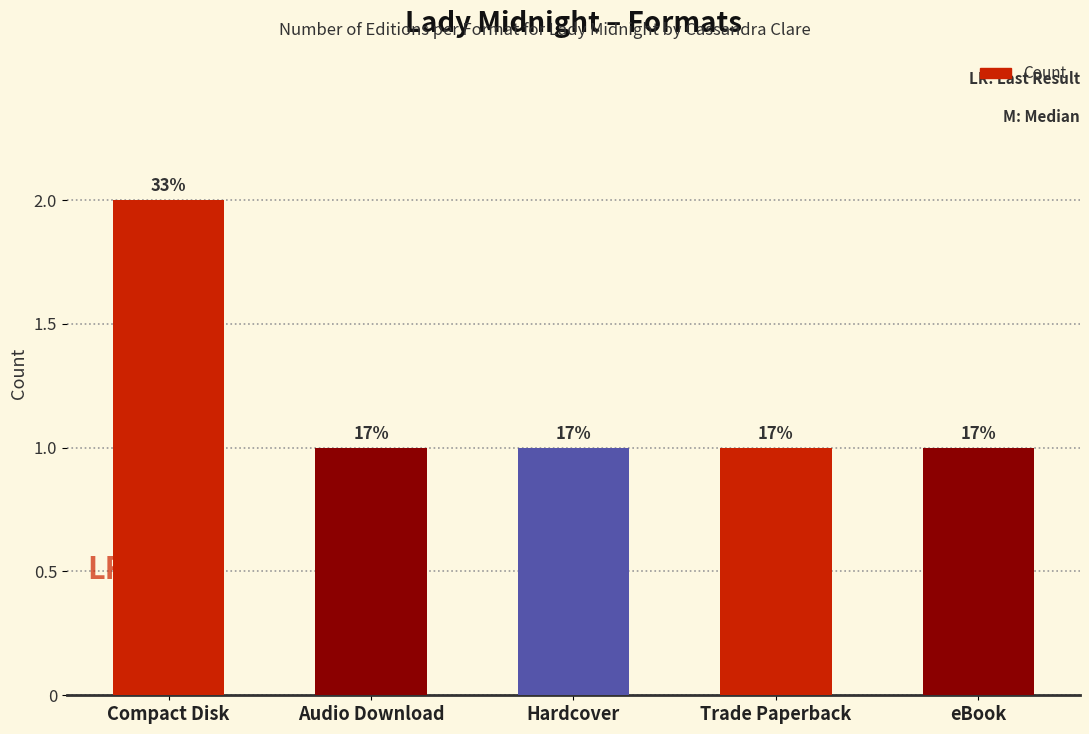

What is the label of the 4th bar from the right?

Audio Download